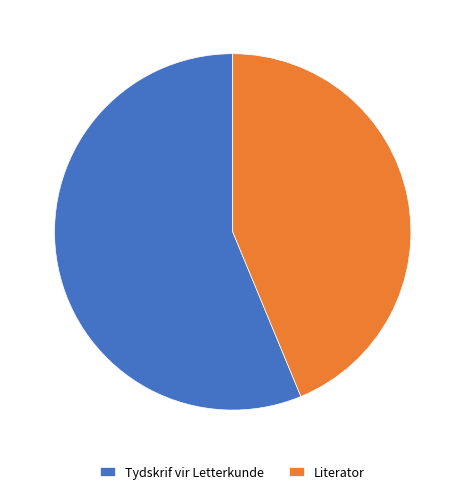

Rank the categories by value from highest to lowest.

Tydskrif vir Letterkunde, Literator